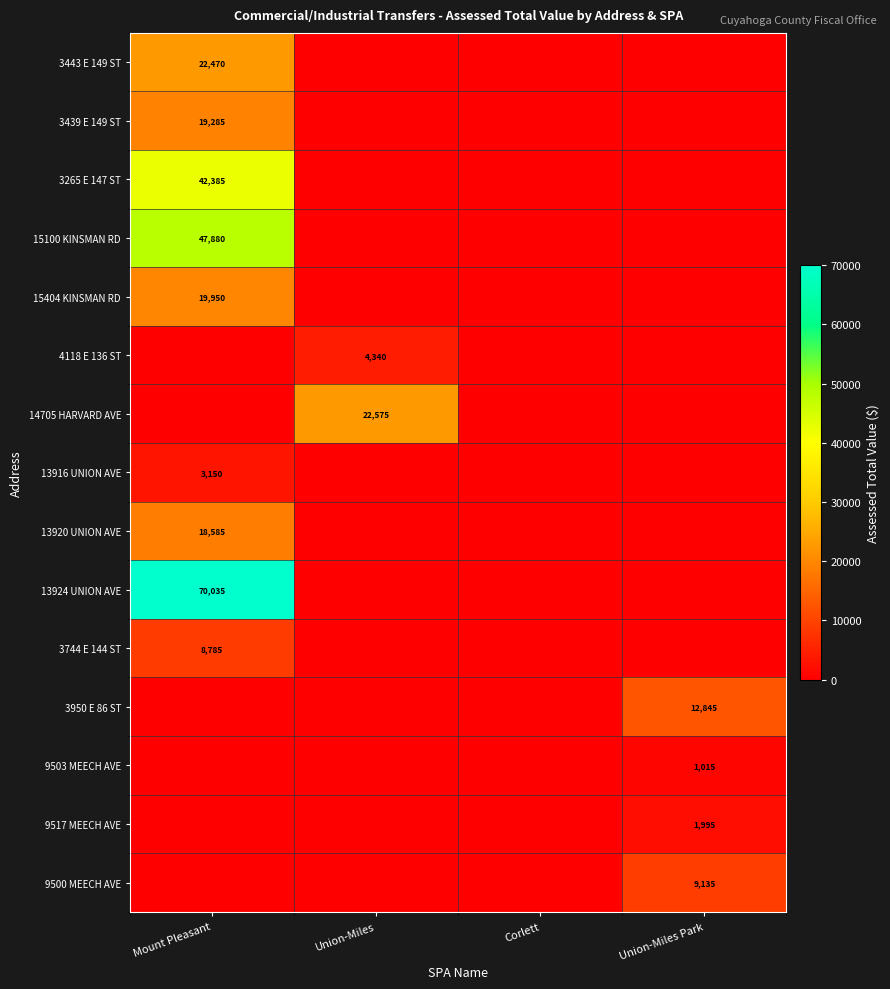

Is it true that 3744 E 144 ST equals 8785 at Mount Pleasant?

True